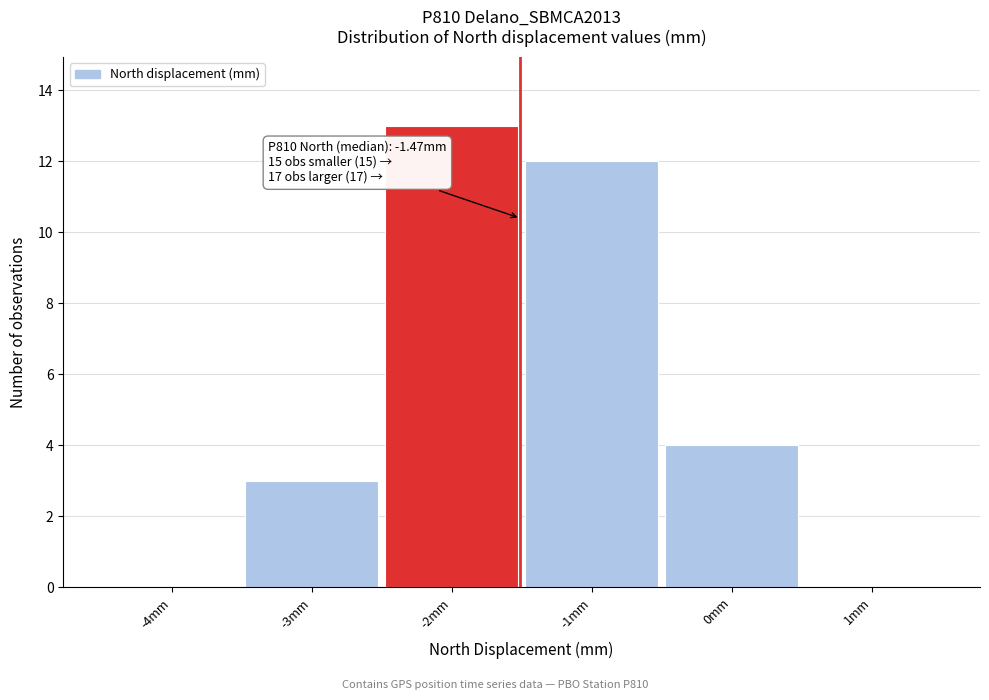

Over which range of the x-axis is the bar tallest?

-2.5 to -1.5